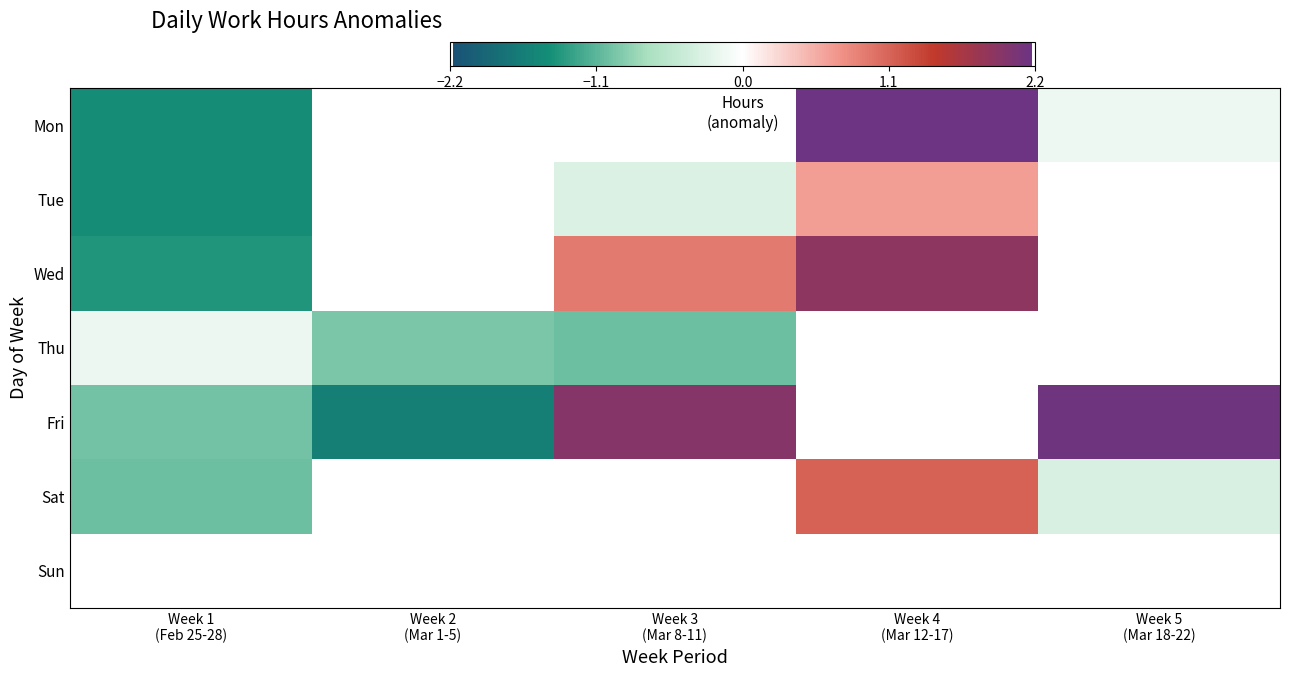

Count the number of data series in this chart.

7